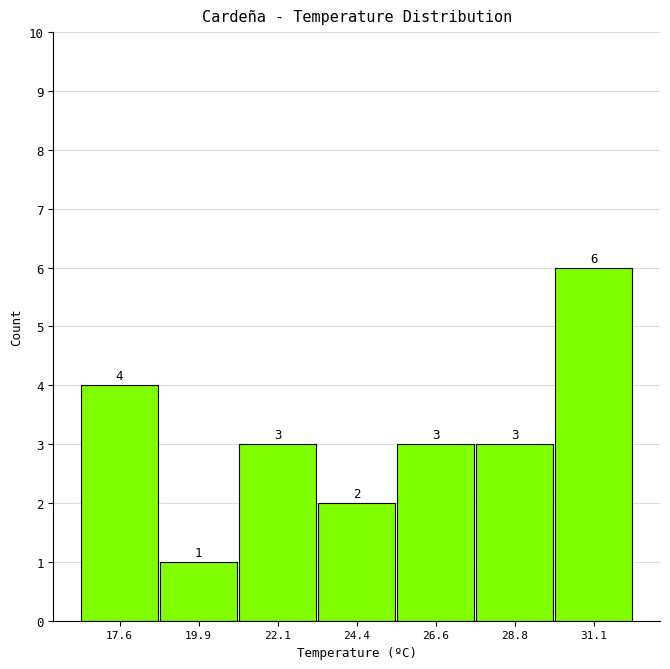

Reading left to right, transcribe this chart: for each bar, give the range it covers on the x-axis and its height. The bar edges are not printed on the chart, so give them approximately, as read against the axis.

16.5 to 18.5: 4
18.5 to 21.0: 1
21.0 to 23.0: 3
23.0 to 25.5: 2
25.5 to 27.5: 3
27.5 to 30.0: 3
30.0 to 32.0: 6